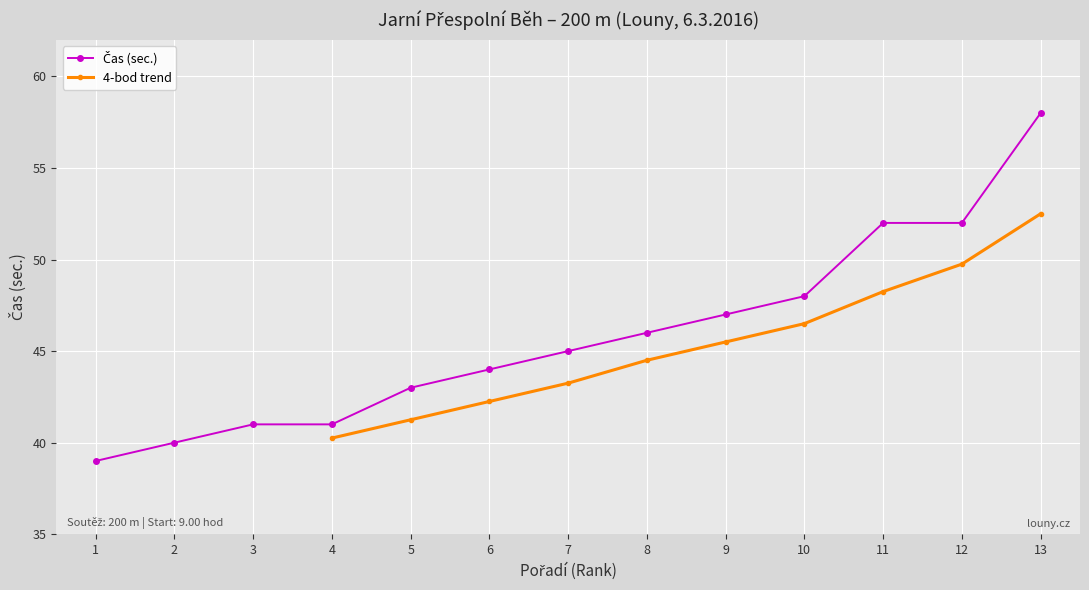

What is the difference between the maximum and minimum values?

19